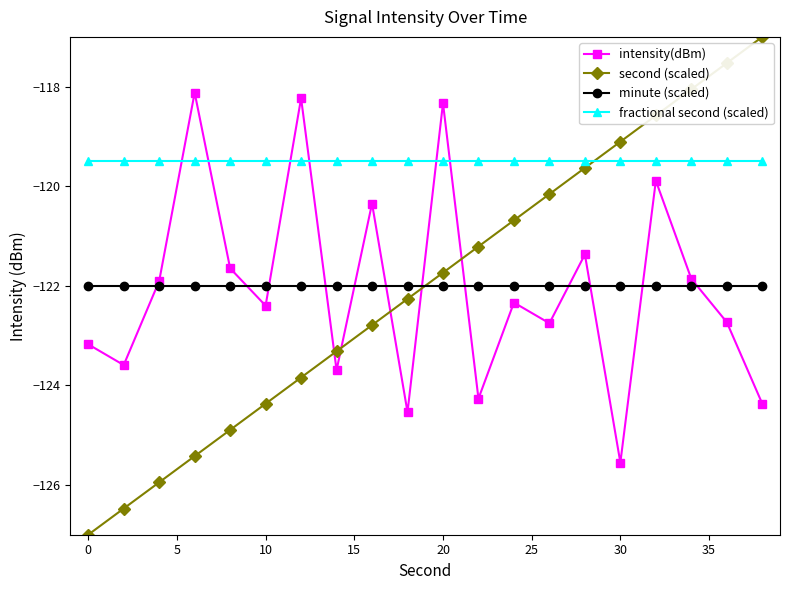

True or false: intensity(dBm) has more than 0 interior local peaks.

True